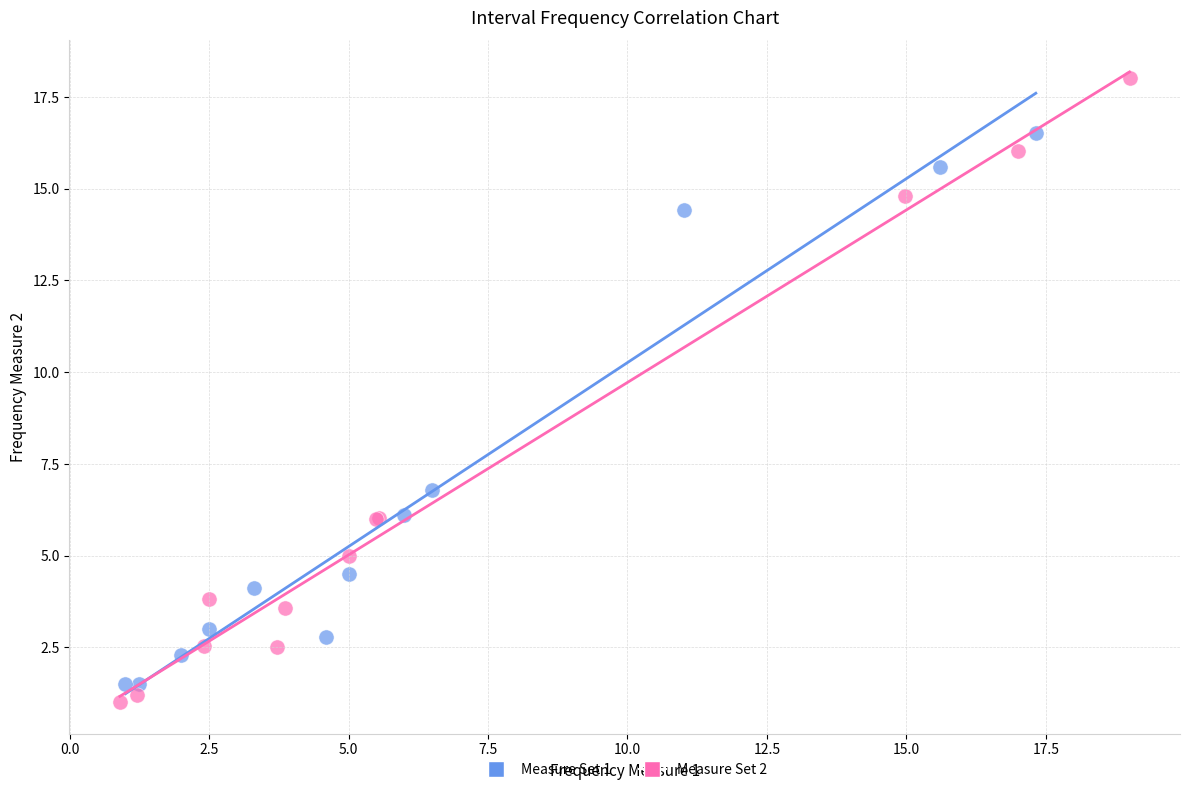

Which series has the largest Y range (max minus min)?

Measure Set 2